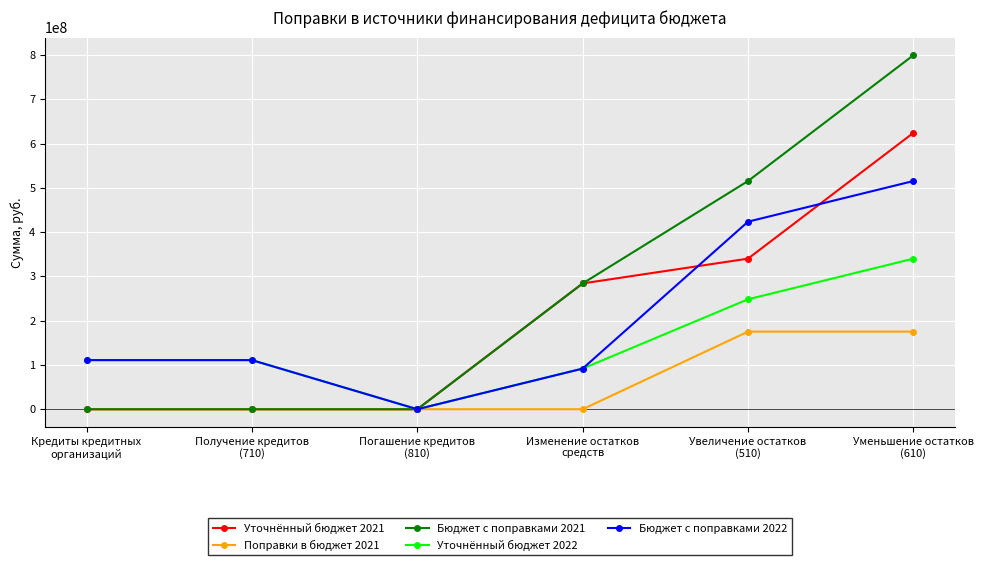

How many distinct data groups are displayed?

5